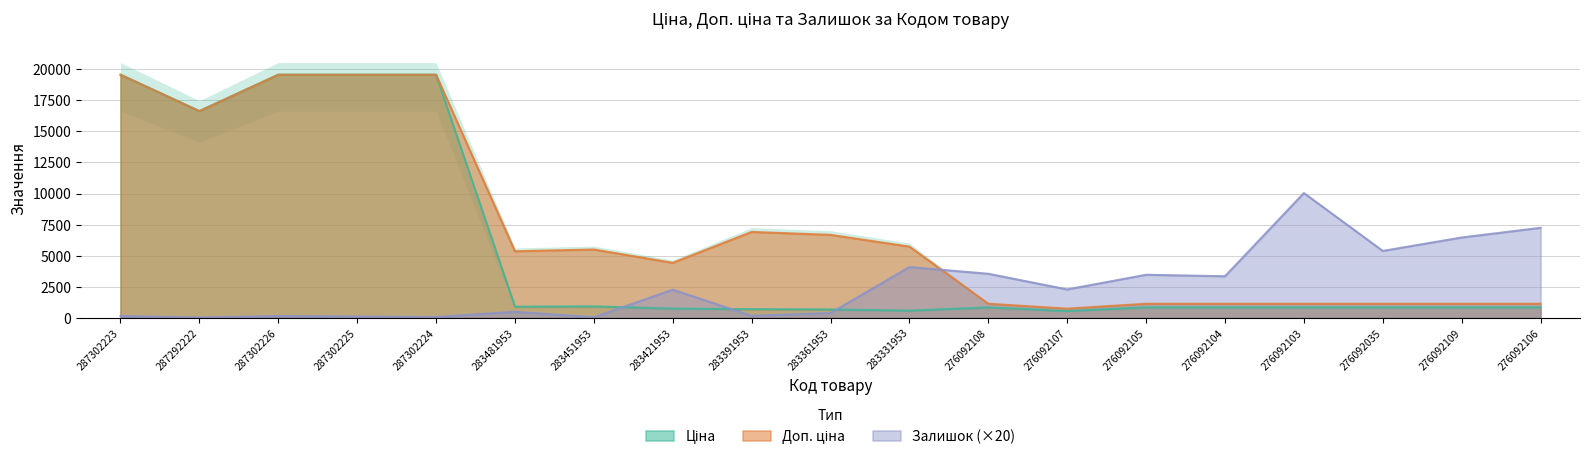

How many values in the Доп. ціна series are below 5353?

9